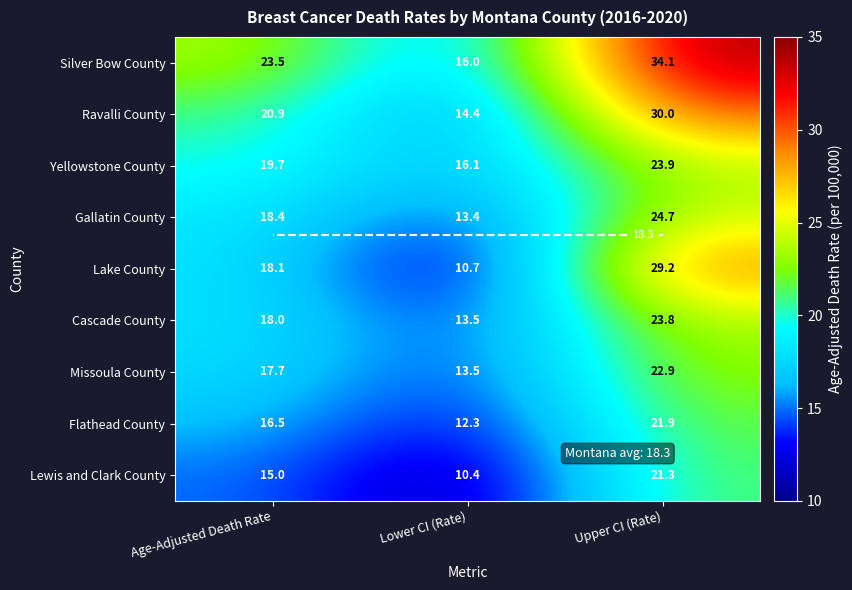

Rank the categories by Missoula County value from lowest to highest.

Lower CI (Rate), Age-Adjusted Death Rate, Upper CI (Rate)